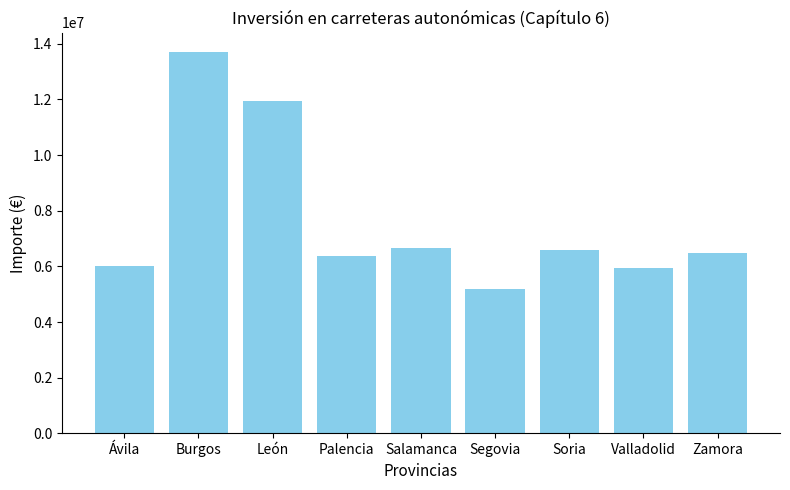

What is the ratio of the value at Valladolid to the value at Soria?

0.9